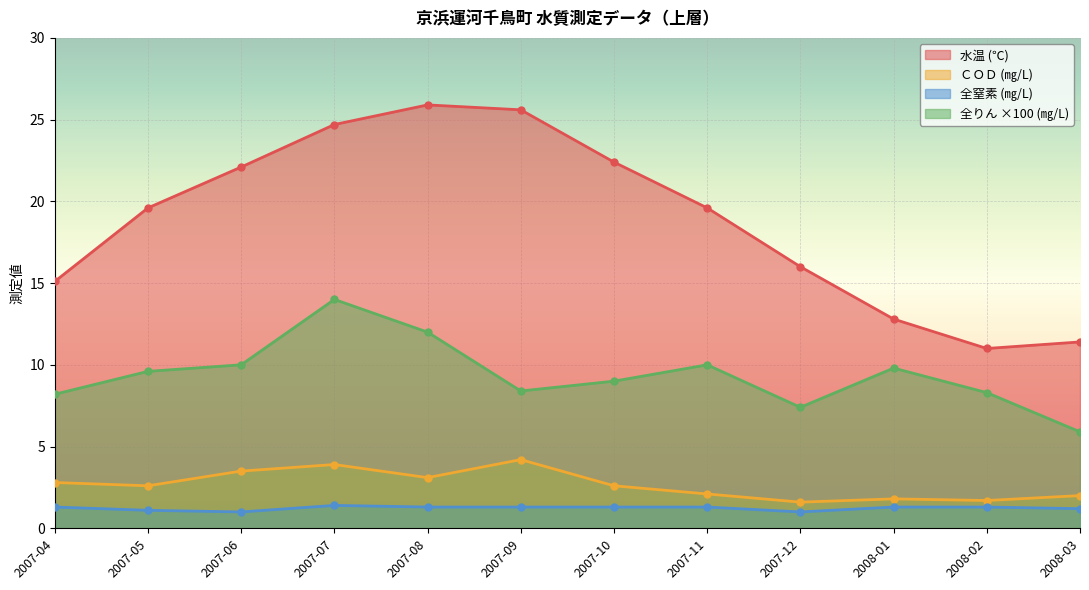

True or false: ＣＯＤ and 水温 cross at least once.

False